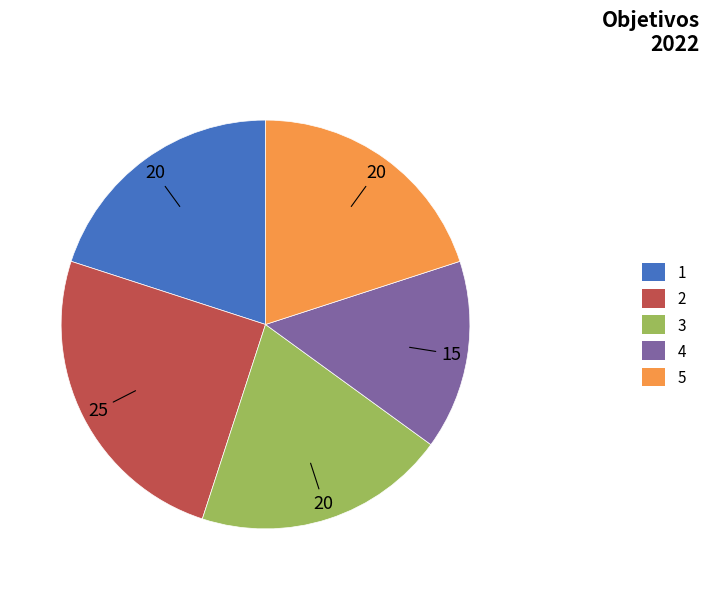

Is there any slice that represents more than half of the pie?

No